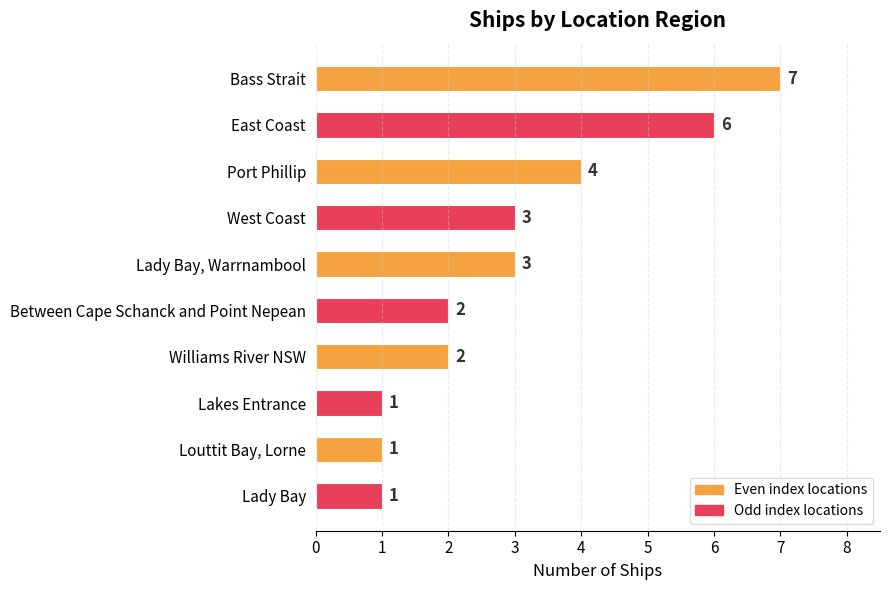

True or false: the data shows 3 at Lady Bay, Warrnambool.

True